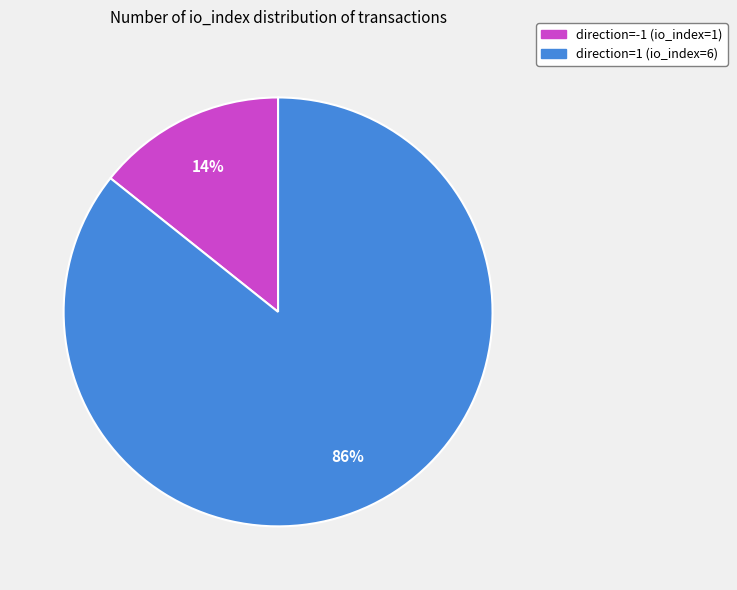

To the nearest percent, what is the combined percentage of direction=1 (io_index=6) and direction=-1 (io_index=1)?

100%